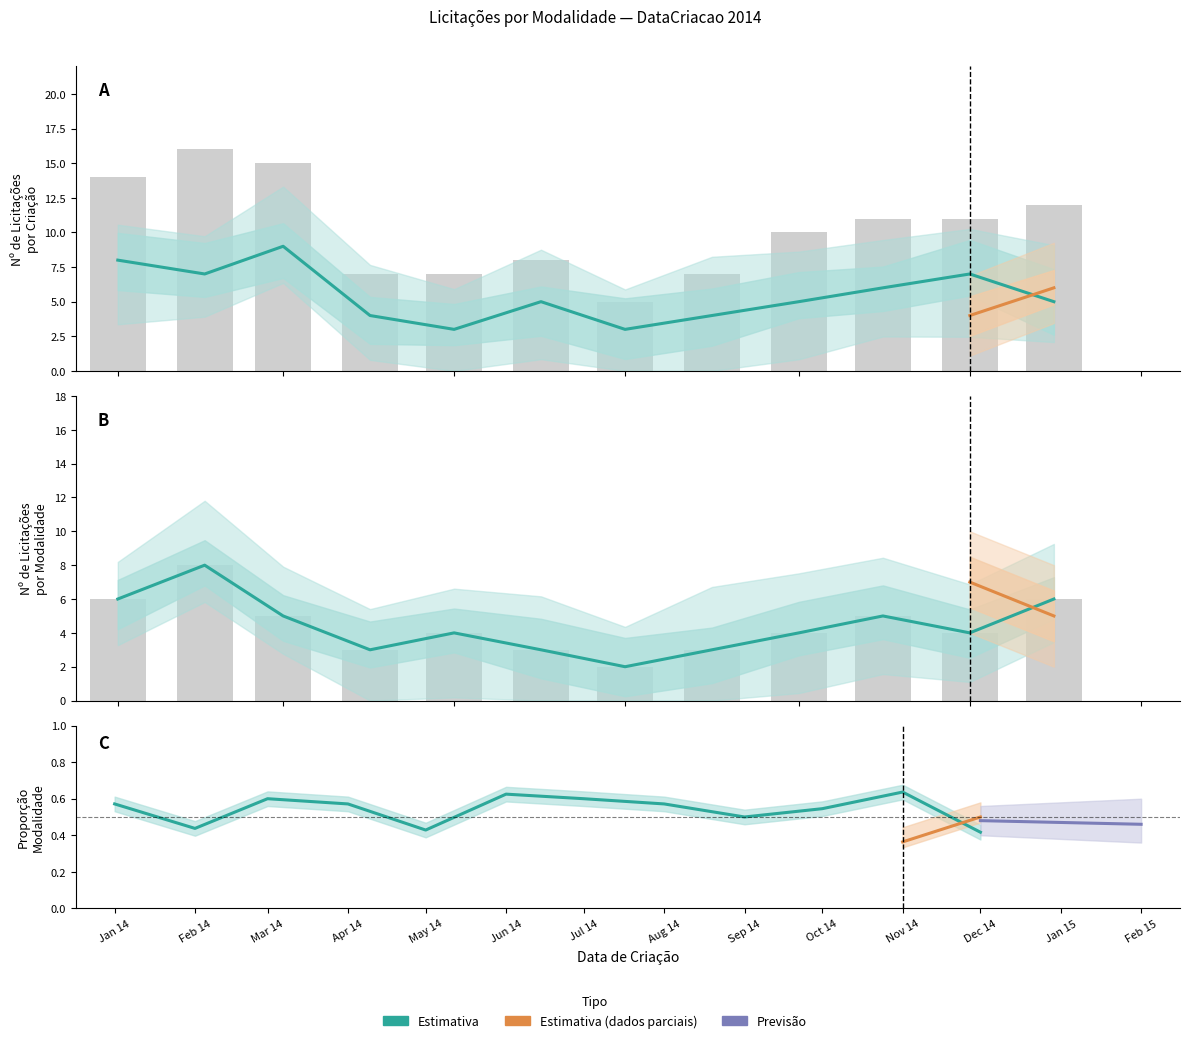

The value of DISPENSA DE LICITAÇÃO at 2014-08 is 6. True or false?

False